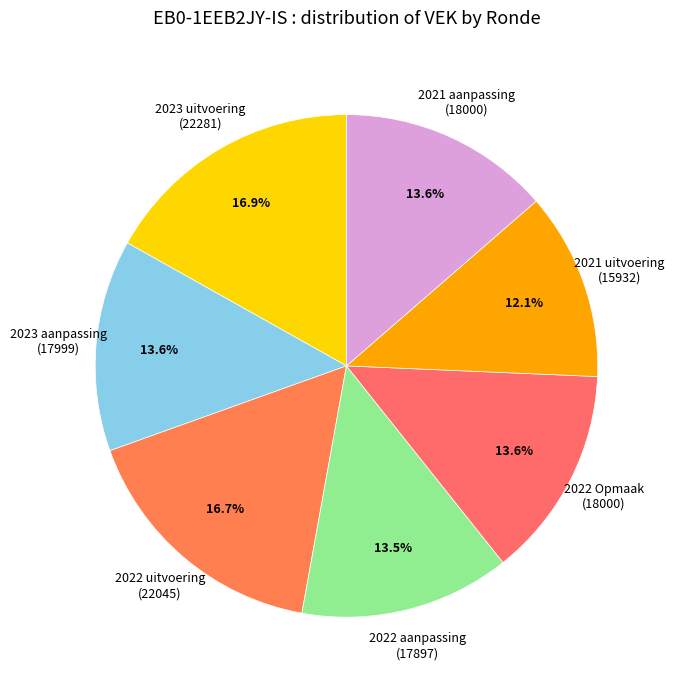

How many slices are in this pie chart?

7